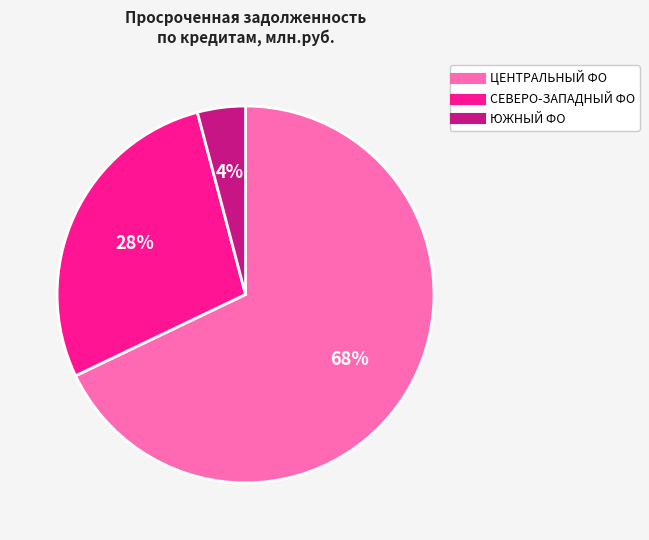

Is there any slice that represents more than half of the pie?

Yes